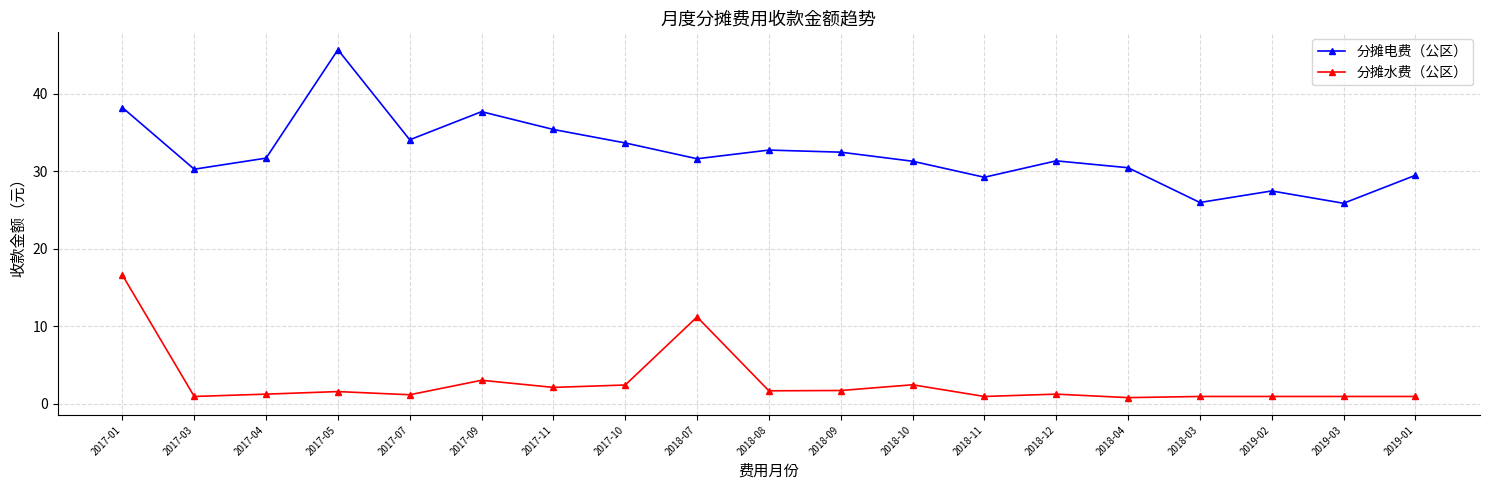

What is the total value across all series at 2018-10?

33.7